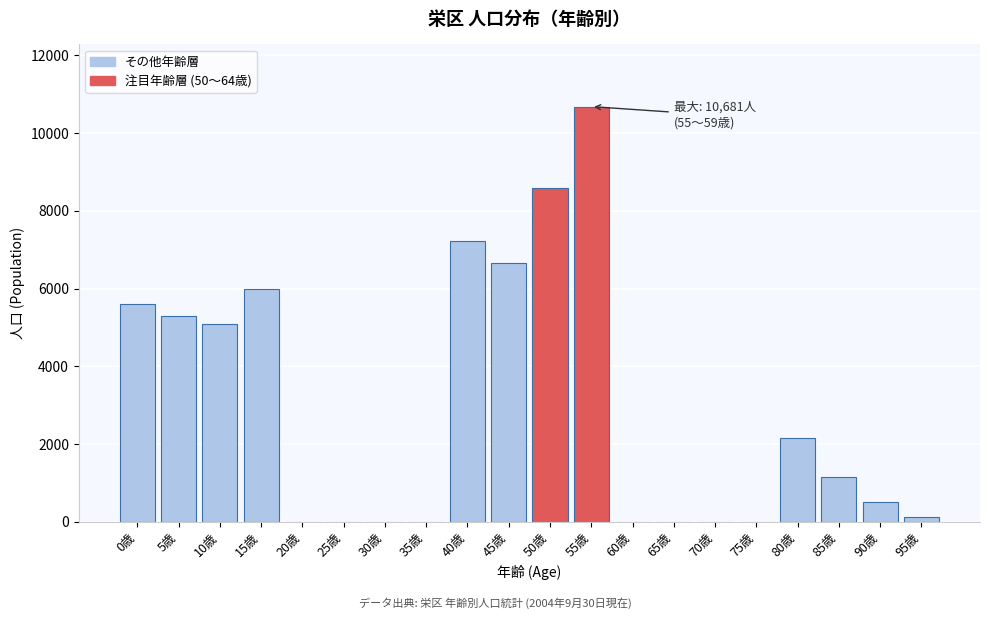

Reading left to right, extract all data points from this chart.

0歳=5593	5歳=5298	10歳=5089	15歳=5977	20歳=0	25歳=0	30歳=0	35歳=0	40歳=7214	45歳=6652	50歳=8588	55歳=10681	60歳=0	65歳=0	70歳=0	75歳=0	80歳=2144	85歳=1147	90歳=504	95歳=120